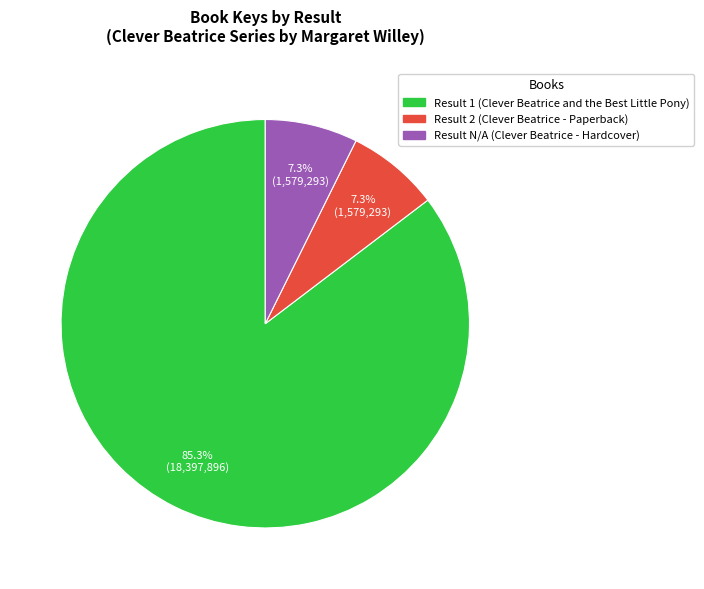

What is the largest slice in the pie chart?

Result 1 (Clever Beatrice and the Best Little Pony)